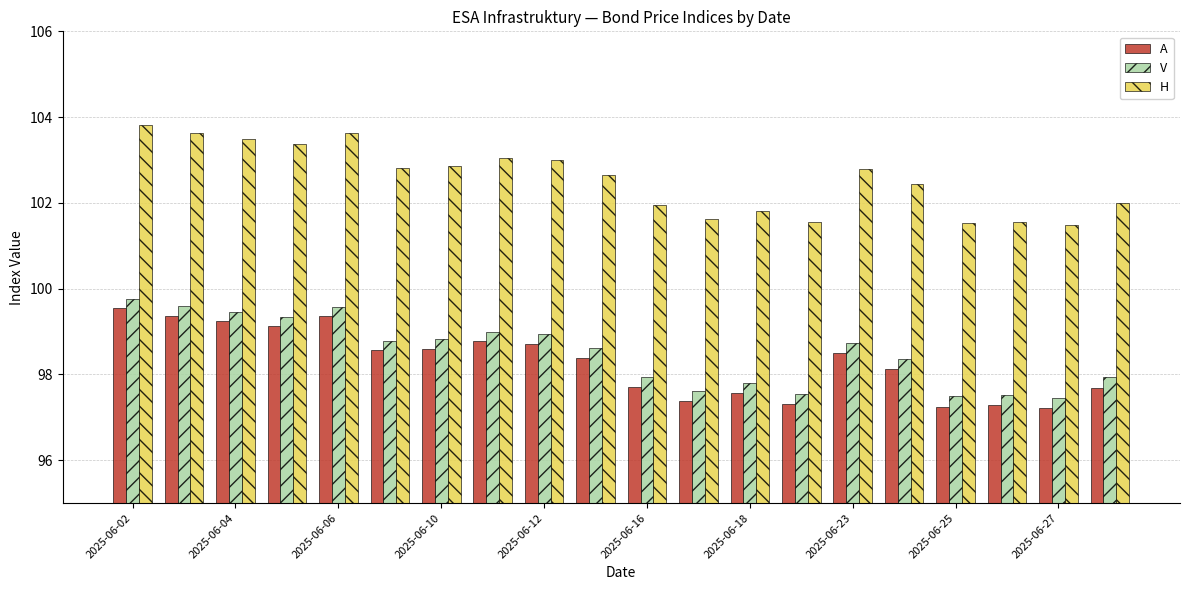

Which series has the largest total across all categories?

H